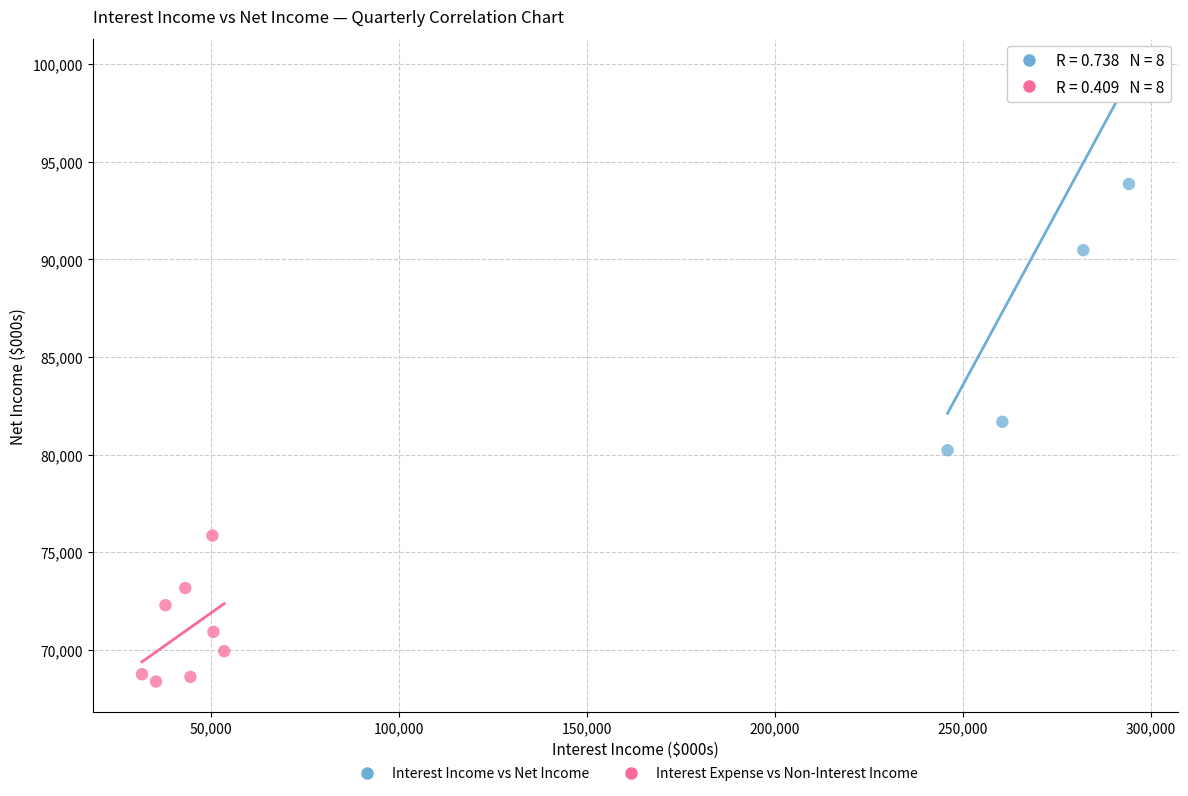

What are all the series names shown in the legend?

Interest Income vs Net Income, Interest Expense vs Non-Interest Income